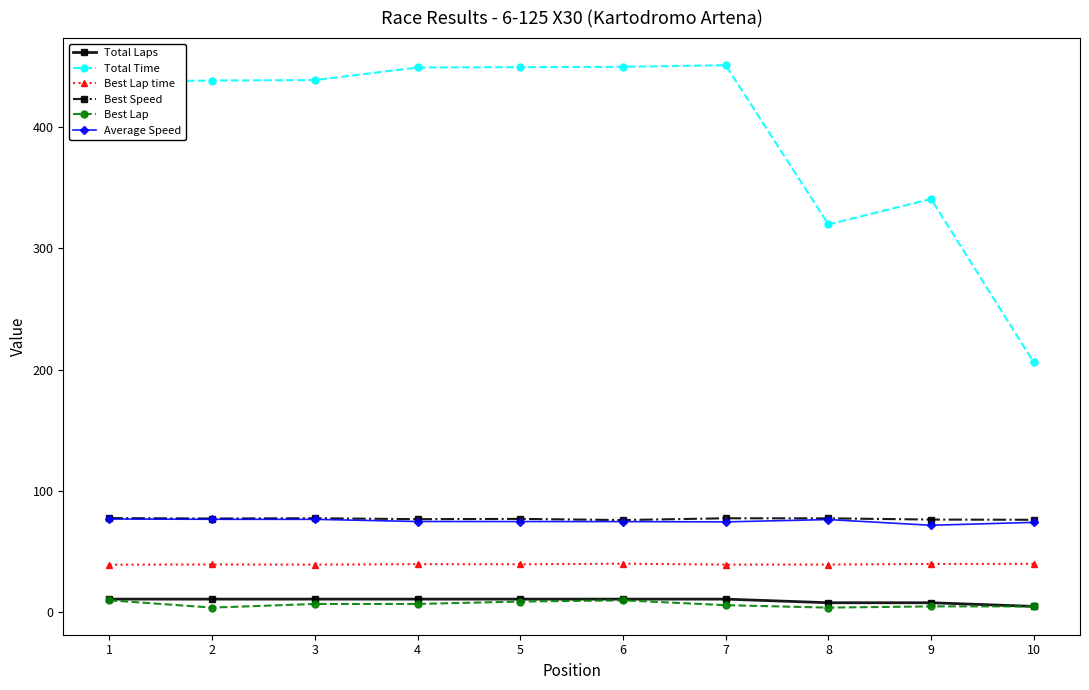

What are all the series names shown in the legend?

Total Laps, Total Time, Best Lap time, Best Speed, Best Lap, Average Speed